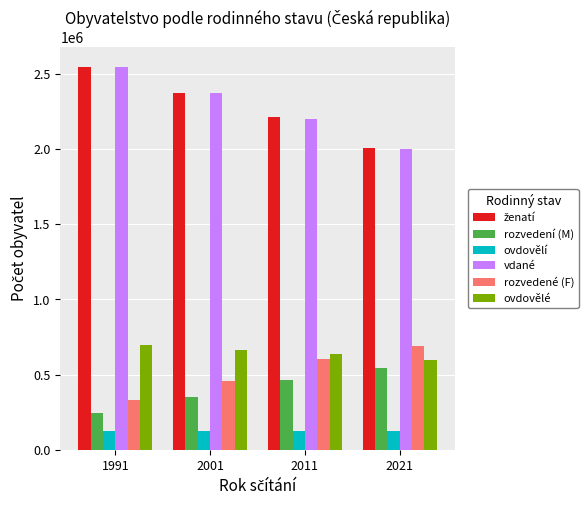

How many values in the rozvedení (M) series are below 466461?

2